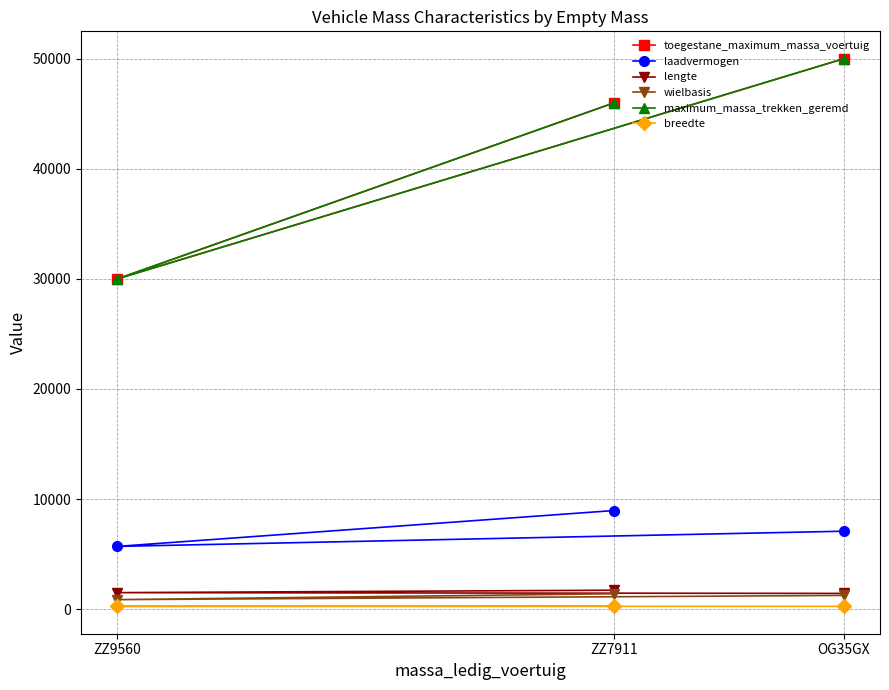

Which series has the largest range (max minus min)?

toegestane_maximum_massa_voertuig